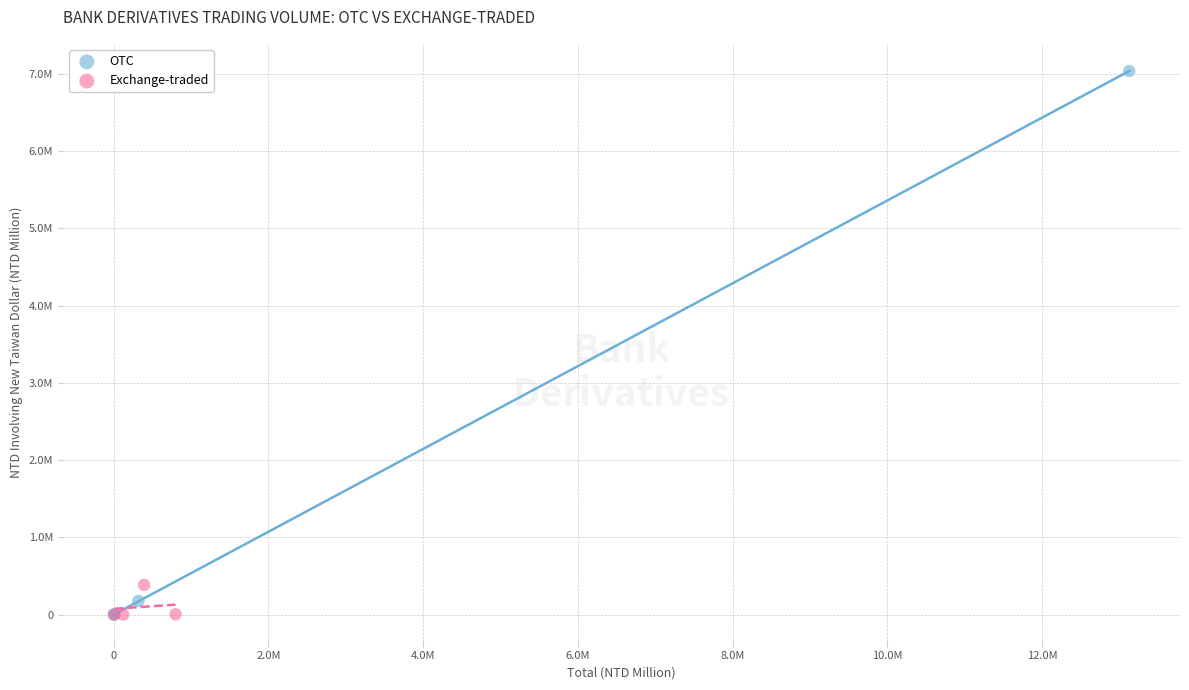

What are all the series names shown in the legend?

OTC, Exchange-traded